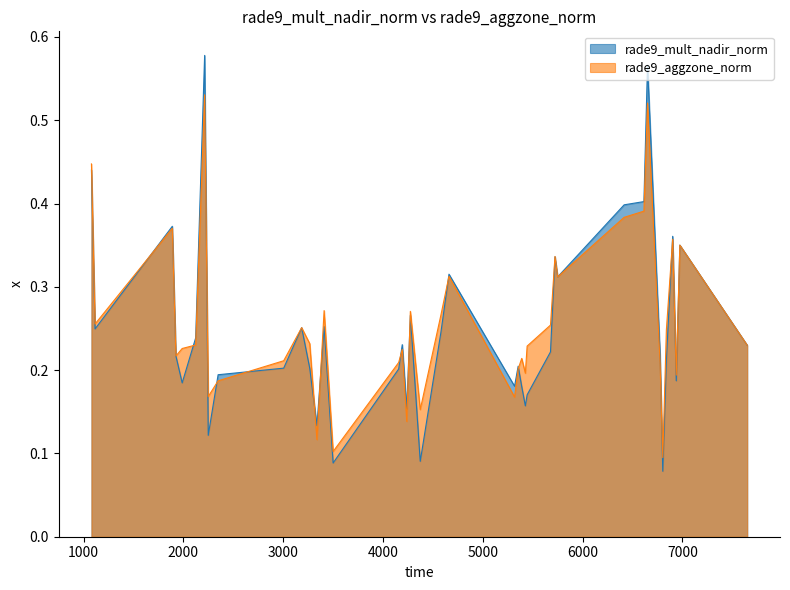

Which series has the widest spread of values?

rade9_mult_nadir_norm